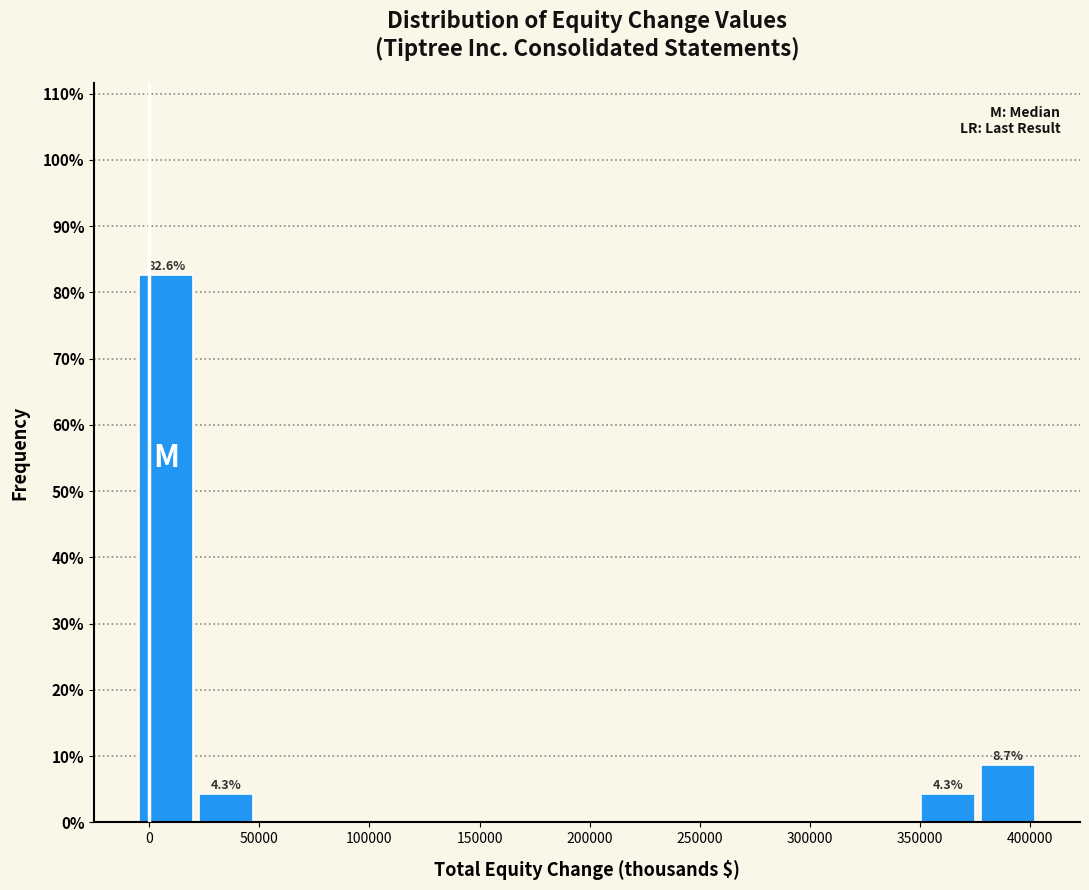

Which range on the x-axis has the tallest bar?

-5000 to 25000